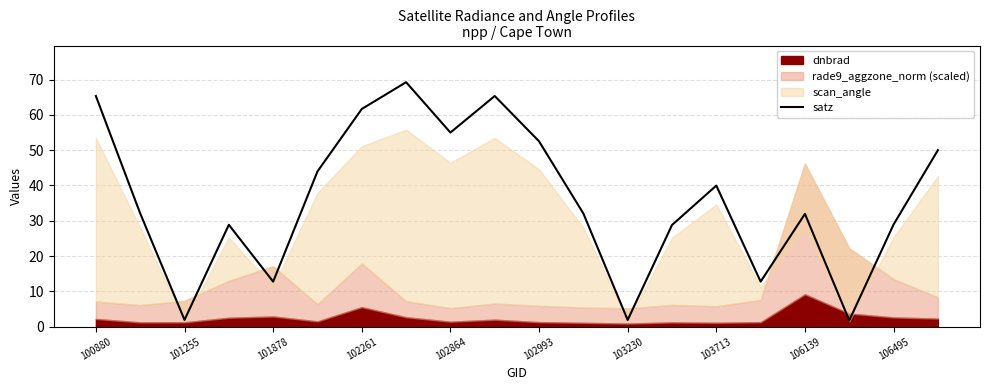

The value of satz at 106495 is 28.9. True or false?

True